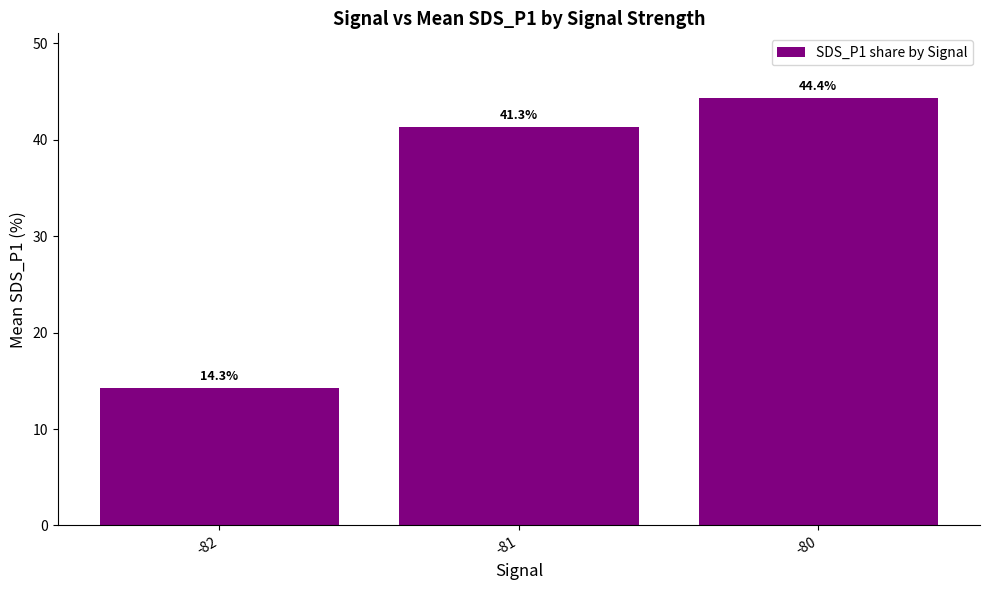

What is the difference between the maximum and minimum values?

30.1